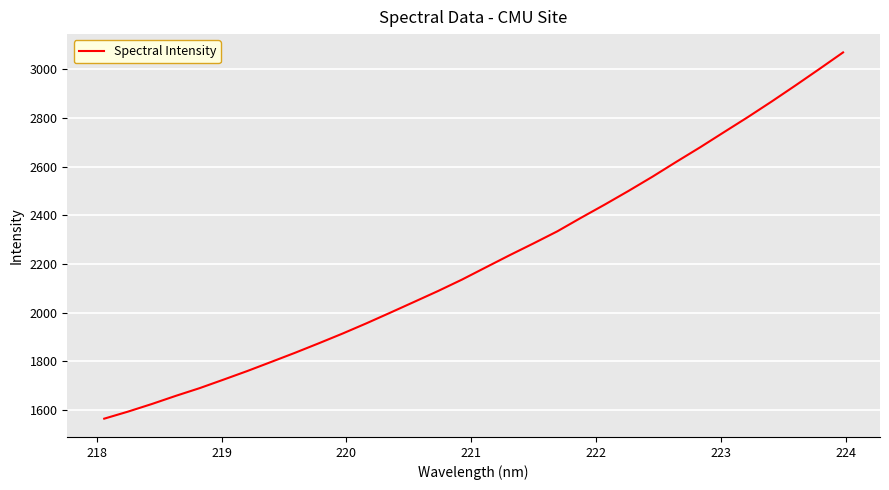

What is the minimum value shown in the chart?

1563.5